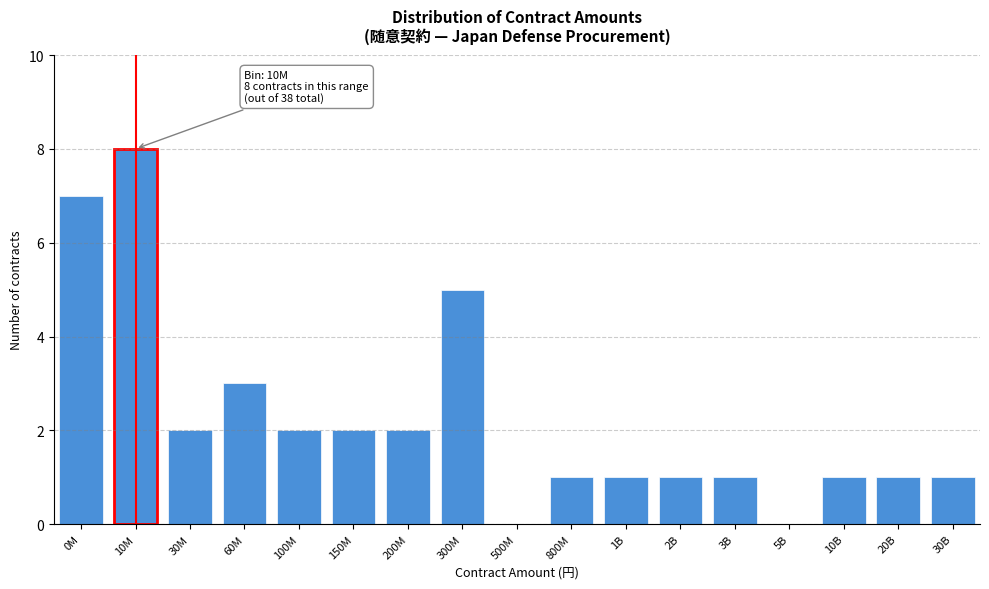

Reading left to right, what are all the values shown in this chart?

0M=7	10M=8	30M=2	60M=3	100M=2	150M=2	200M=2	300M=5	500M=0	800M=1	1B=1	2B=1	3B=1	5B=0	10B=1	20B=1	30B=1